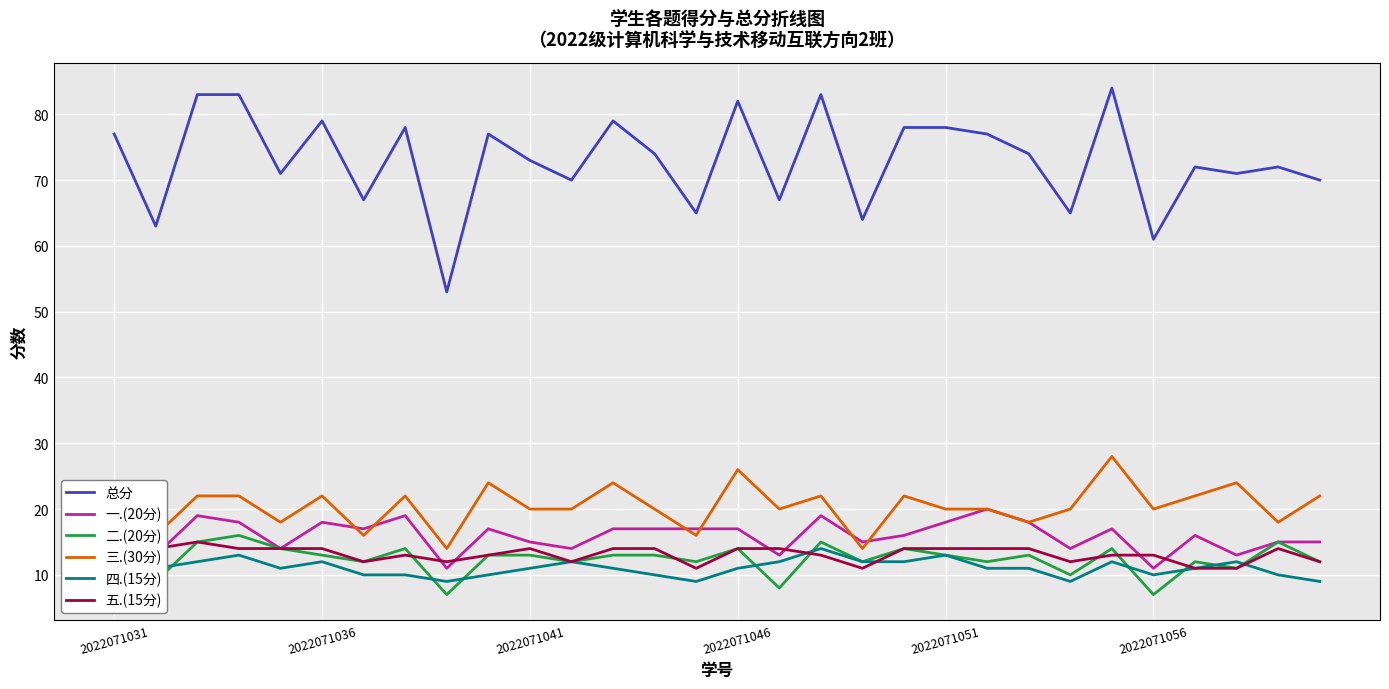

What is the maximum value for 一.(20分)?

20